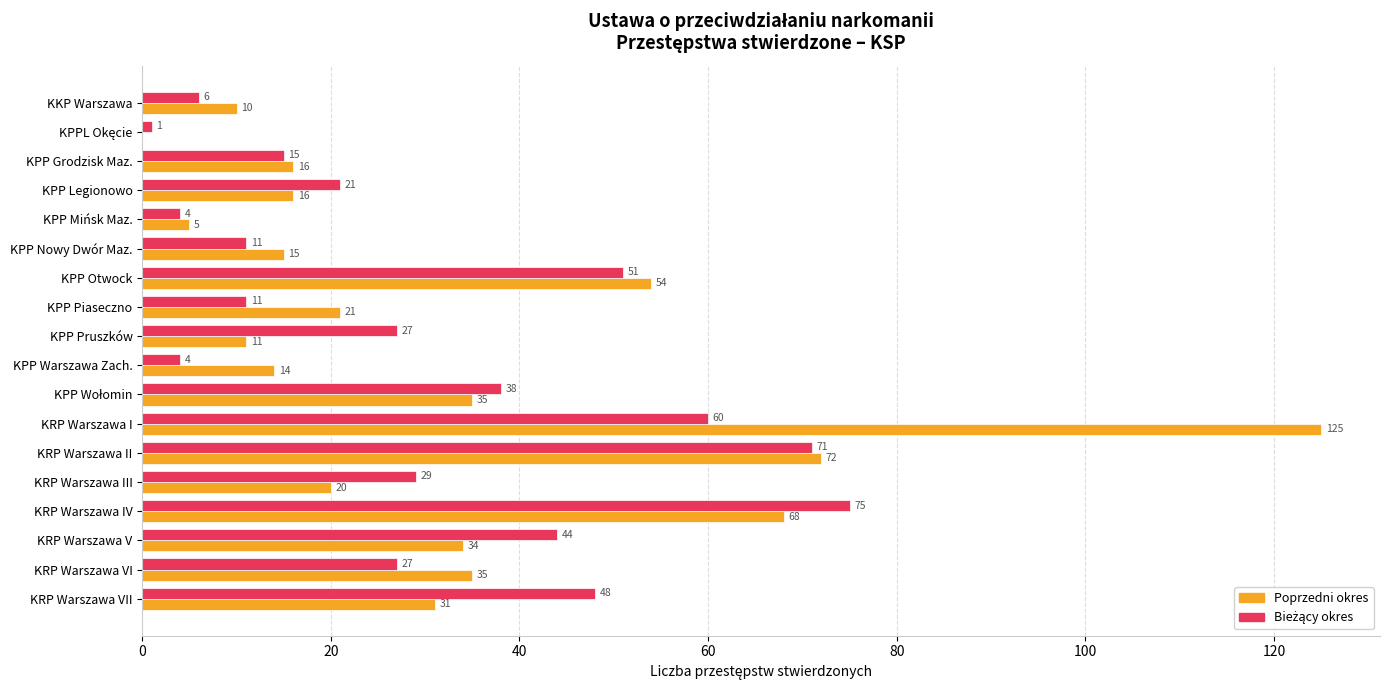

At which category is the sum across all series the highest?

KRP Warszawa I